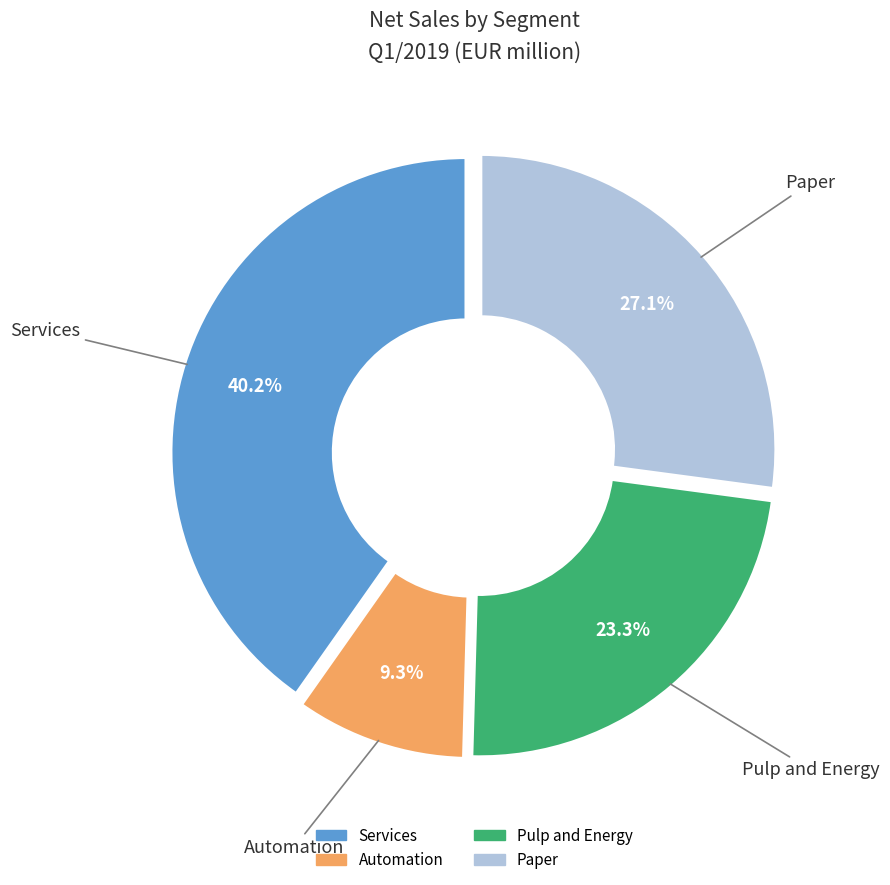

How many slices are in this pie chart?

4